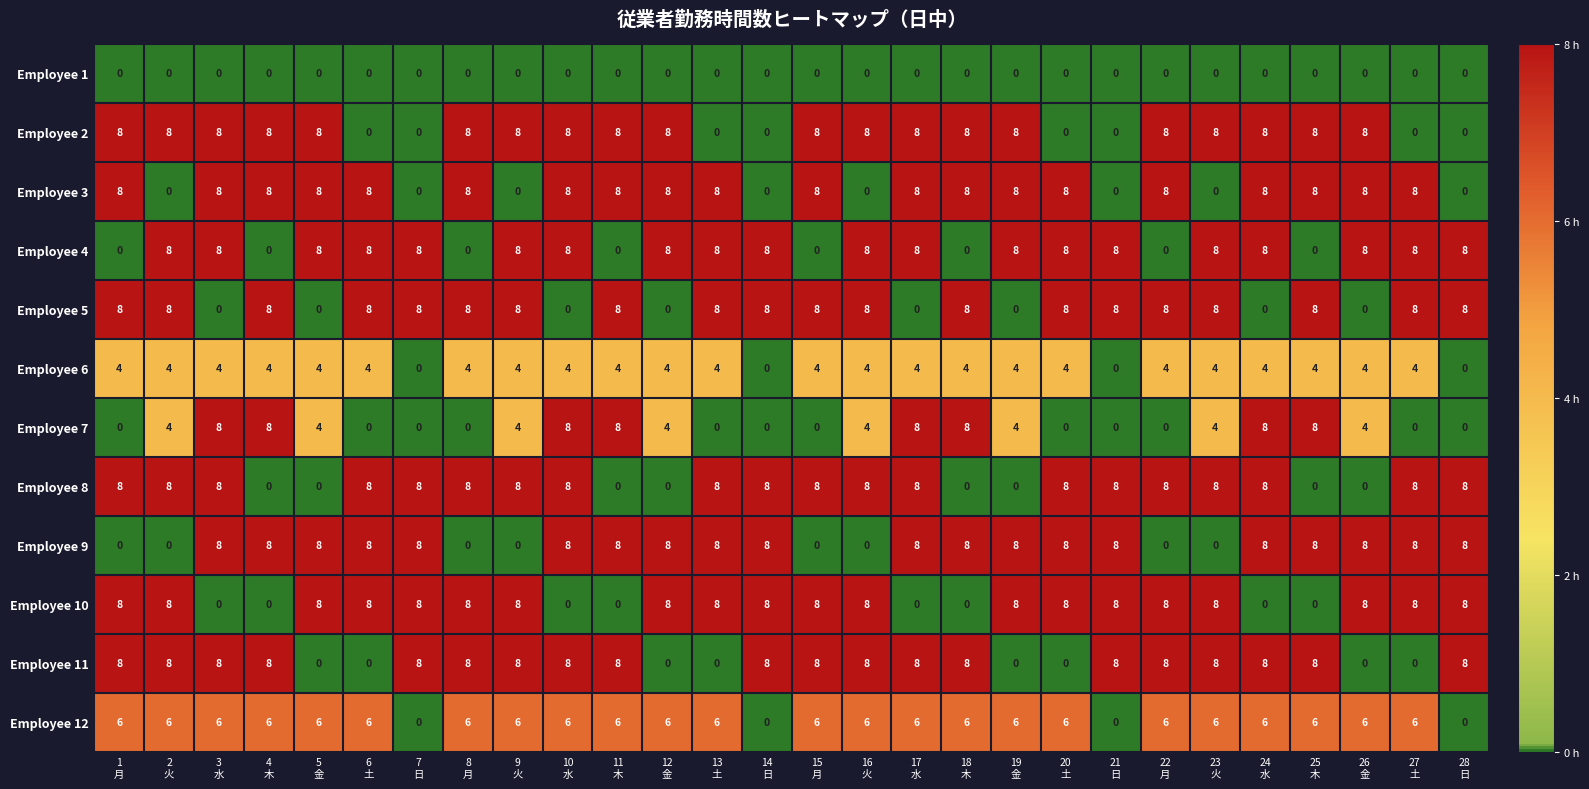

What is the sum of all Employee 5 values?

160